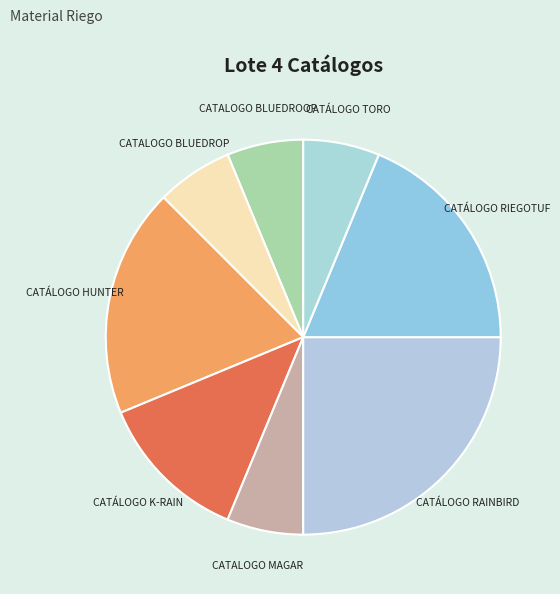

Between CATALOGO BLUEDROOP and CATÁLOGO RIEGOTUF, which is larger?

CATÁLOGO RIEGOTUF